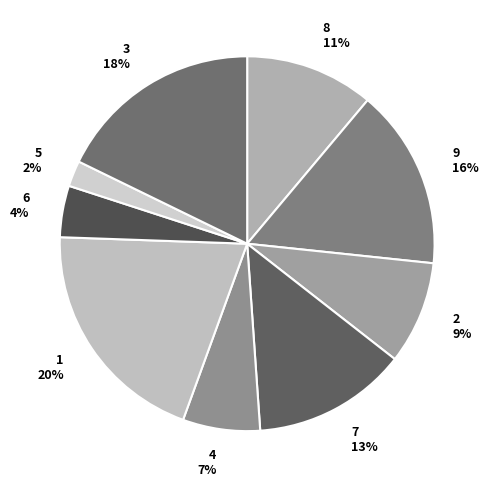

Does any single category account for the majority?

No